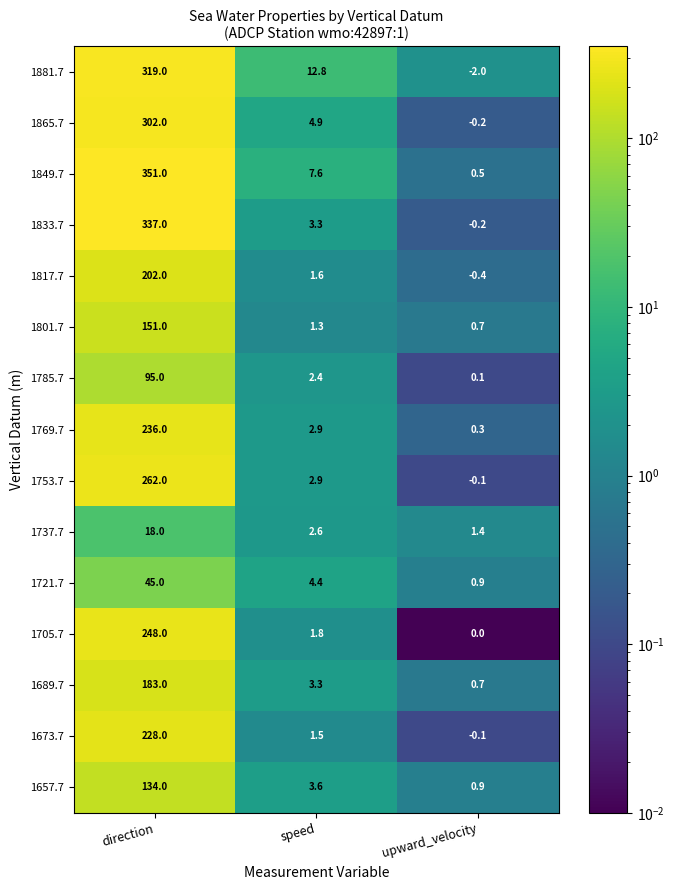

The value of 1833.7 at direction is 337.0. True or false?

True